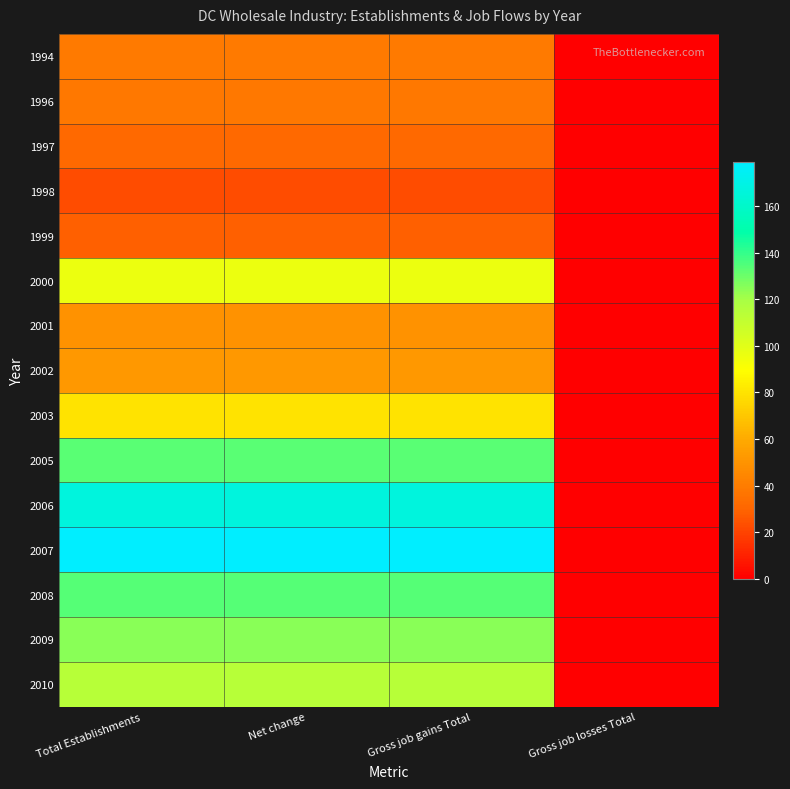

List the series in order of their peak value, highest first.

2007, 2006, 2008, 2005, 2009, 2010, 2000, 2003, 2002, 2001, 1994, 1996, 1997, 1999, 1998